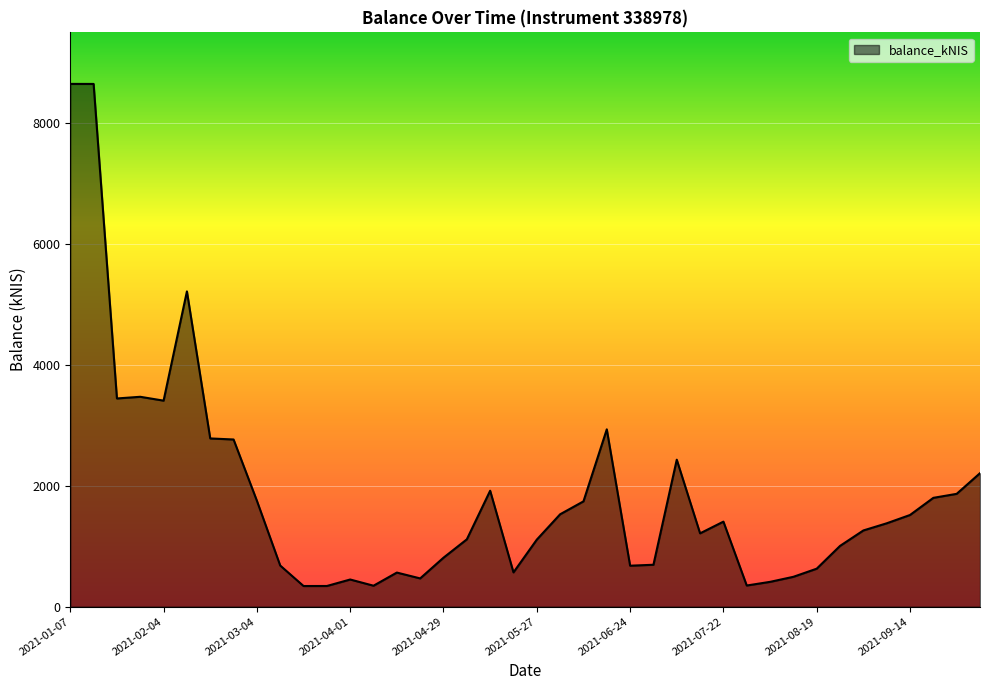

Does the chart have visible grid lines?

Yes